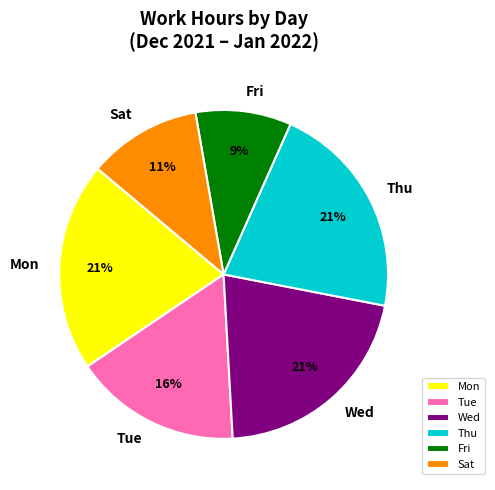

To the nearest percent, what is the average slice percentage?

17%